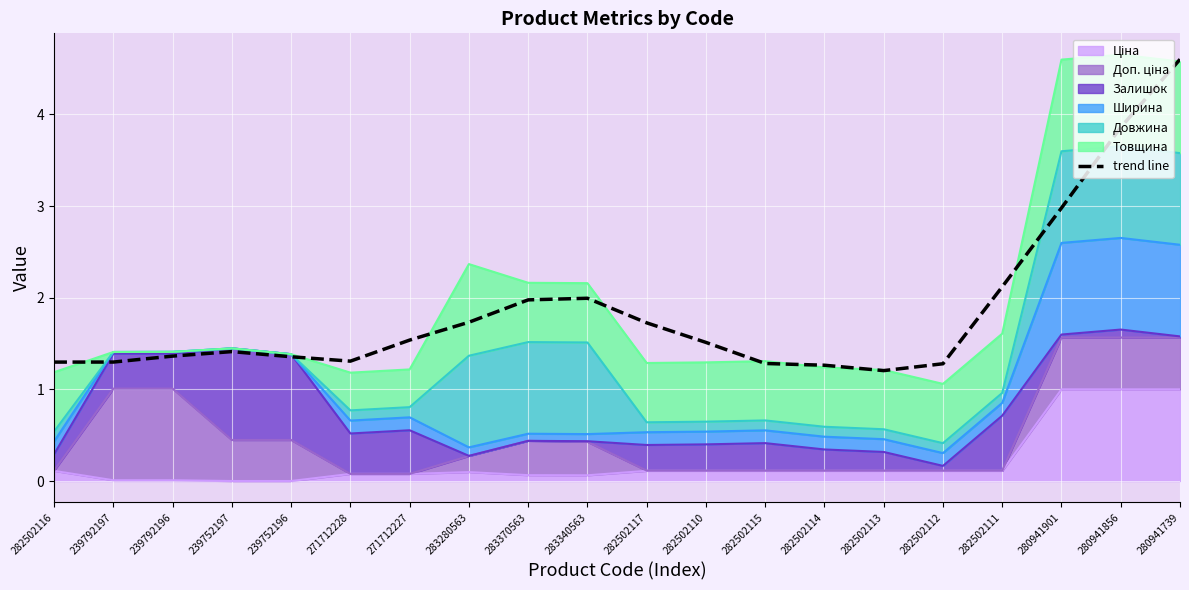

Reading left to right, what are all the values shown in this chart?

1.3	1.3	1.4	1.4	1.4	1.3	1.5	1.7	2.0	2.0	1.7	1.5	1.3	1.3	1.2	1.3	2.1	3.0	3.9	4.6